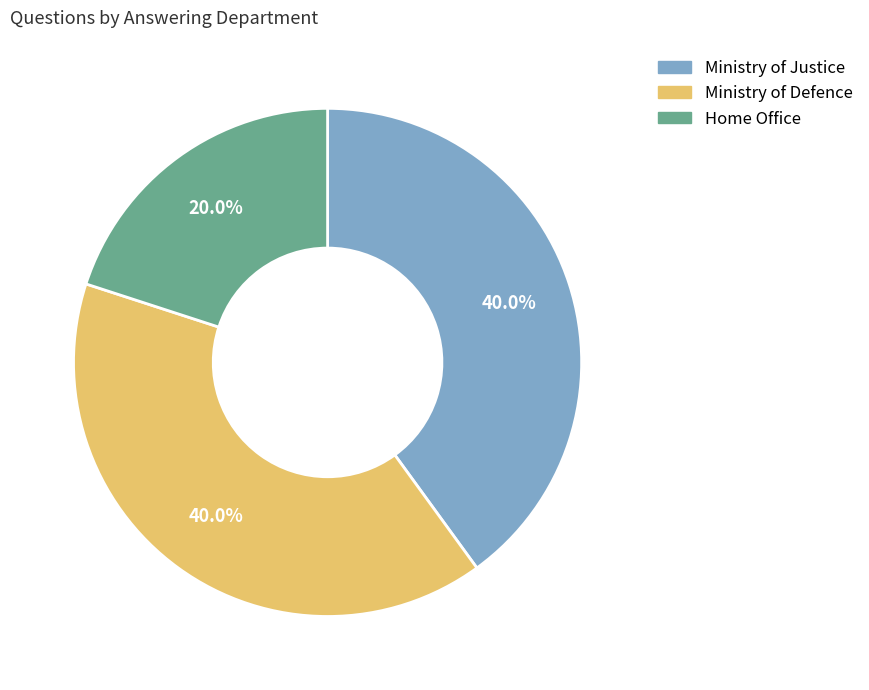

How many slices are in this pie chart?

3